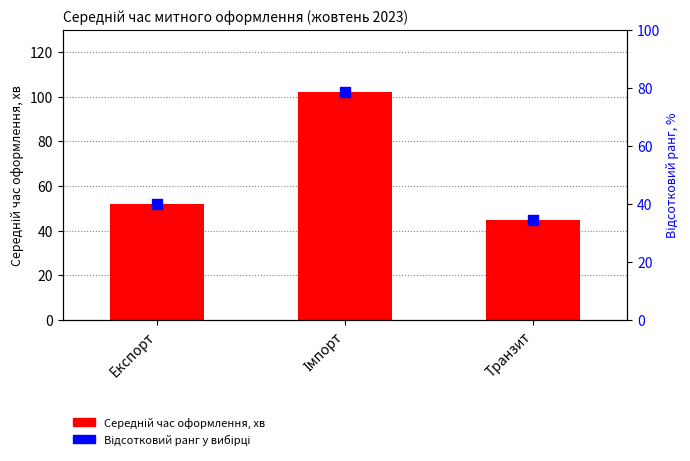

Which series has the widest spread of Y values?

Середній час оформлення, хв